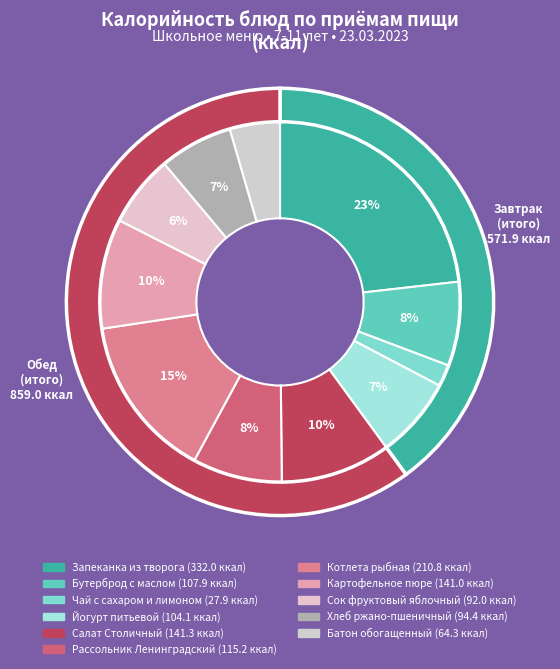

Is the sum of Завтрак (Итого) and Обед (Итого) greater than half?

Yes